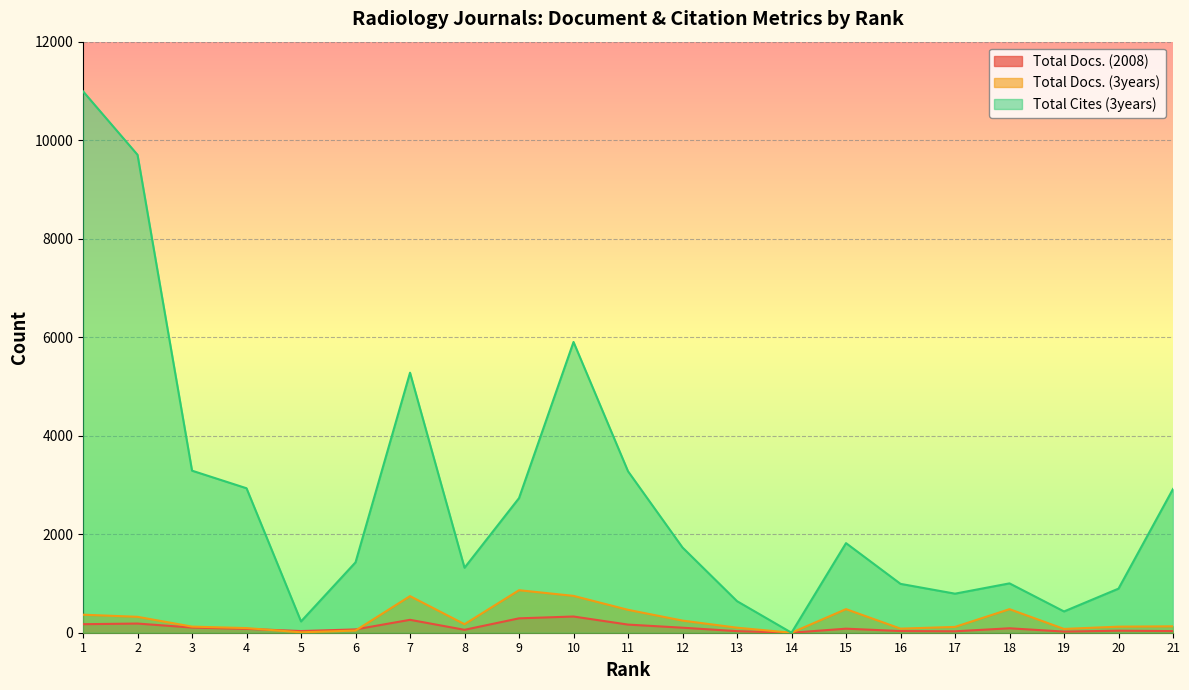

Rank the series by their maximum value, from highest to lowest.

Total Cites (3years), Total Docs. (3years), Total Docs. (2008)